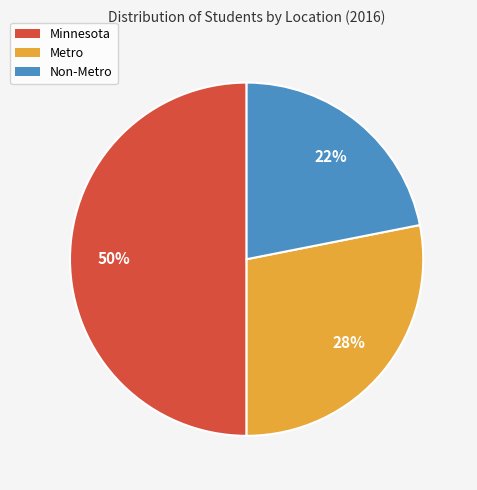

To the nearest percent, what percentage of the pie is Metro?

28%